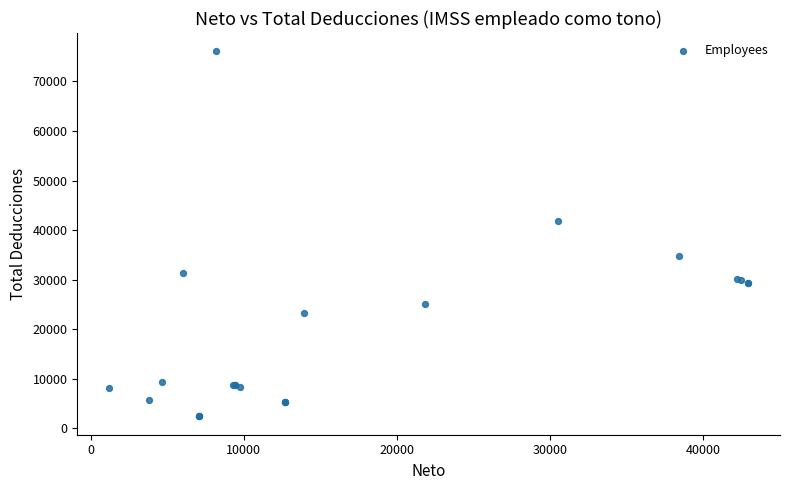

What Y value in the scatter plot is closest to 39256?

41836.1